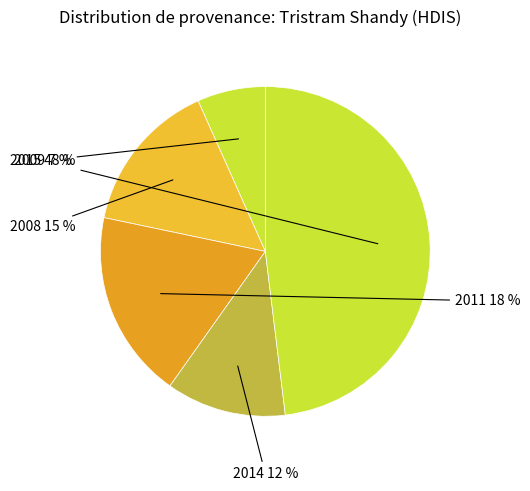

Which slice is the smallest?

2009-09-14